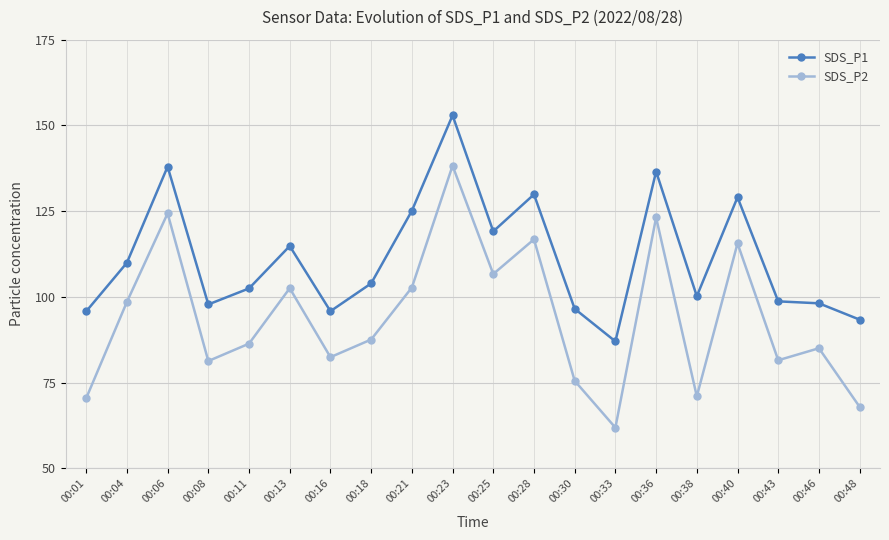

What is the sum of all SDS_P1 values?

2225.1